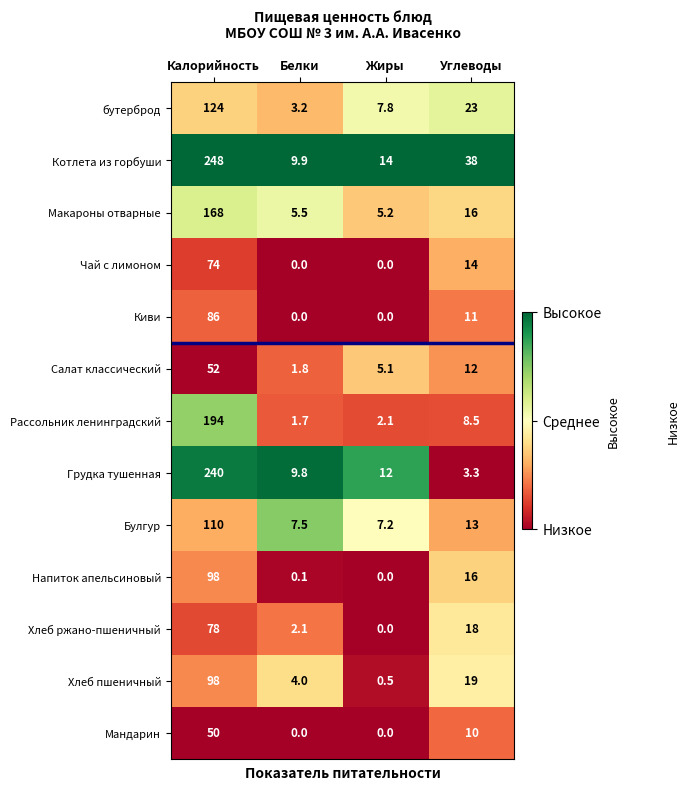

Rank the categories by Хлеб пшеничный value from lowest to highest.

Жиры, Белки, Углеводы, Калорийность